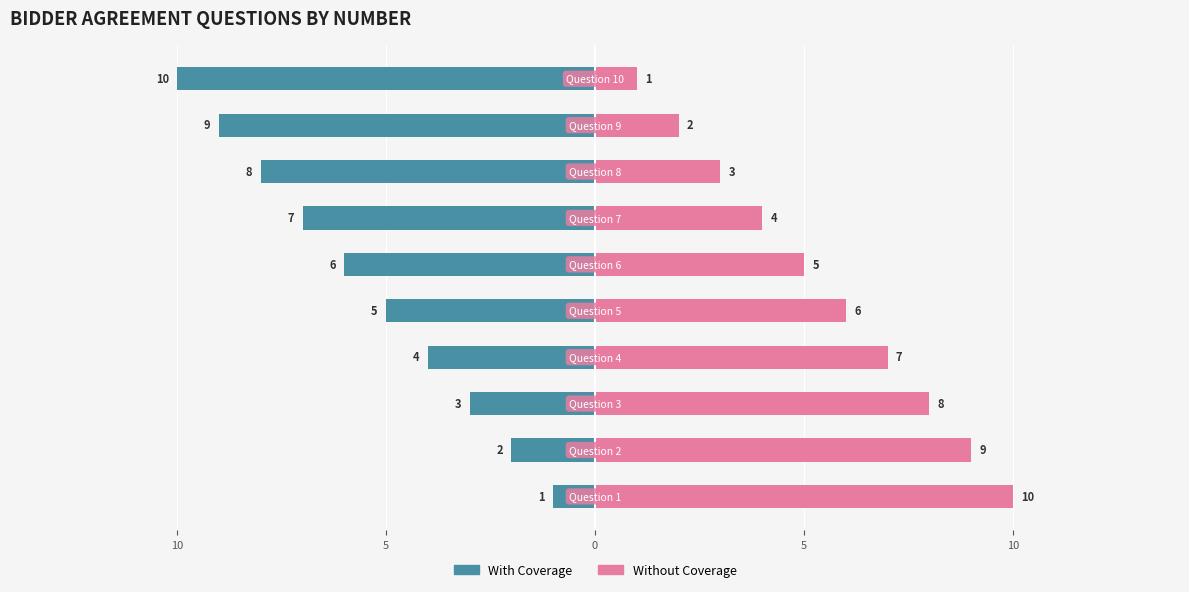

Between 5 and 15, which series saw the biggest shift?

With Coverage